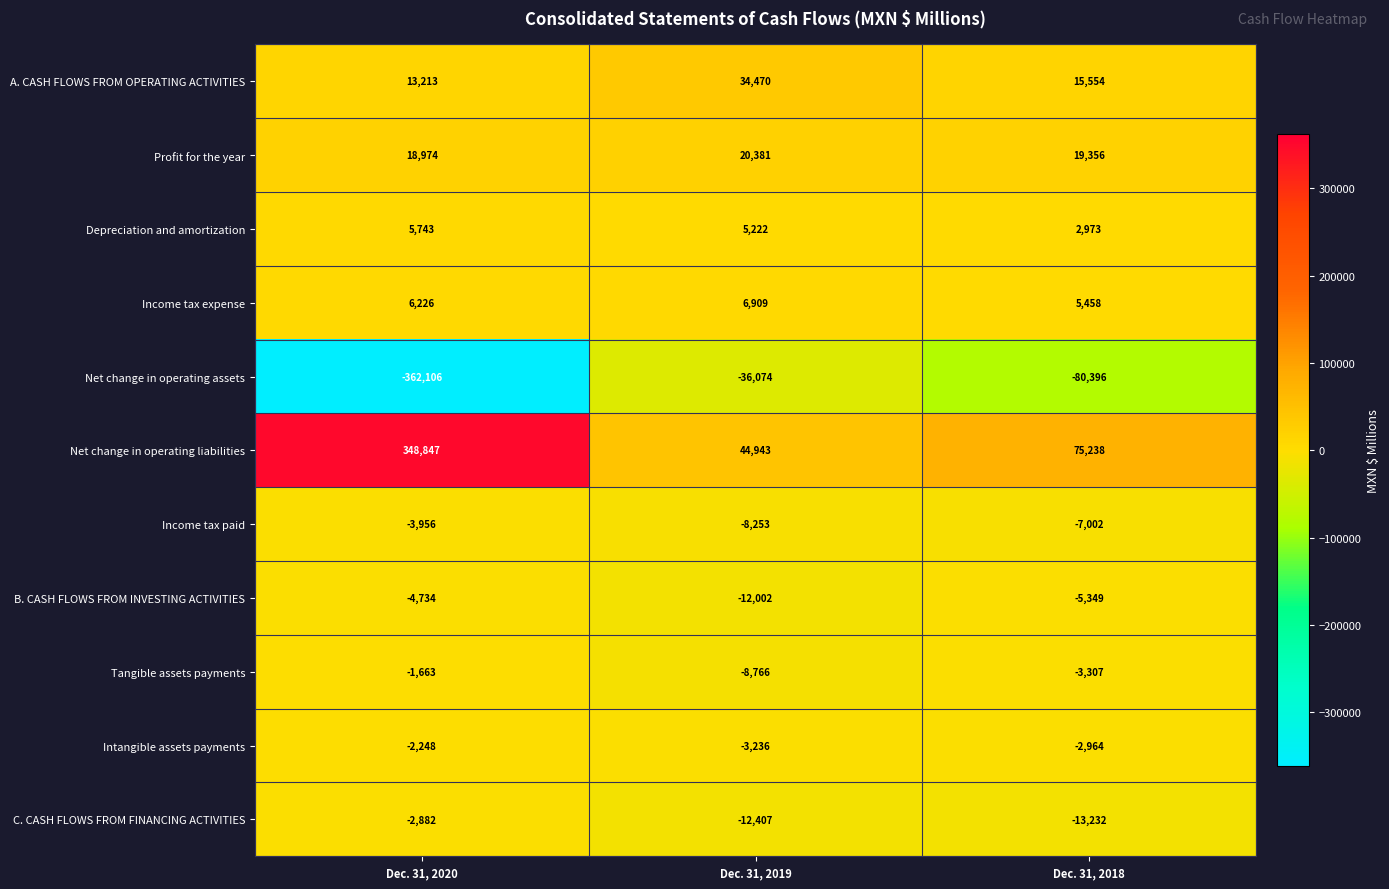

Between Dec. 31, 2020 and Dec. 31, 2018, which series saw the biggest shift?

Net change in operating assets